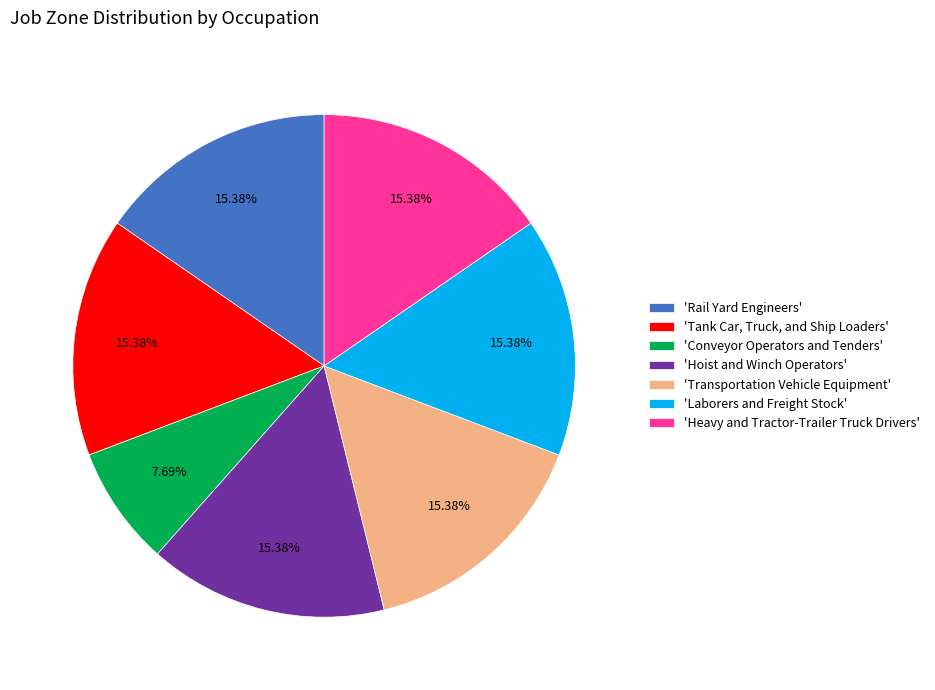

Is the sum of 'Laborers and Freight Stock' and 'Rail Yard Engineers' greater than half?

No